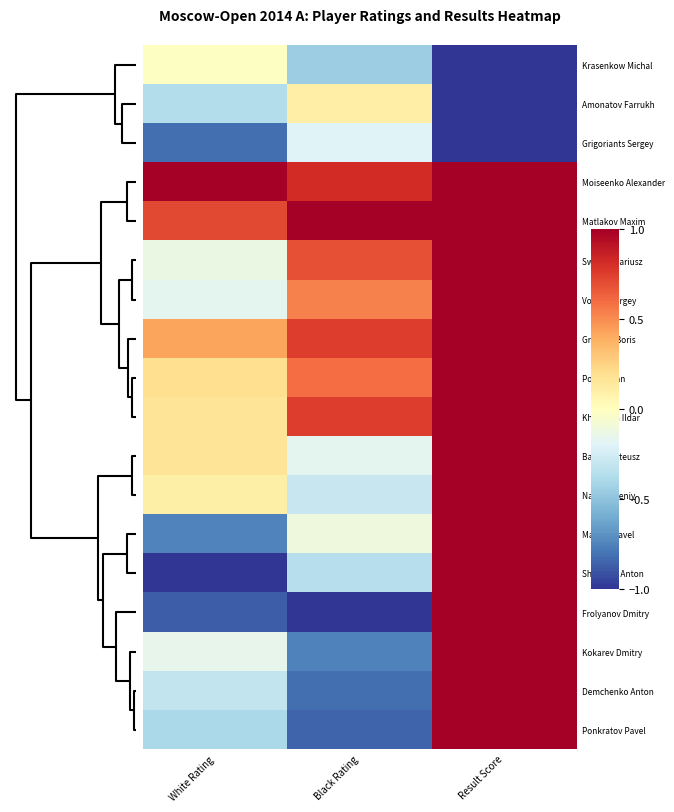

Reading left to right, transcribe all the data shown in this chart.

Krasenkow Michal: White Rating=-0.0	Black Rating=-0.4	Result Score=-1.0
Amonatov Farrukh: White Rating=-0.4	Black Rating=0.1	Result Score=-1.0
Grigoriants Sergey: White Rating=-0.8	Black Rating=-0.2	Result Score=-1.0
Moiseenko Alexander: White Rating=1.0	Black Rating=0.8	Result Score=1.0
Matlakov Maxim: White Rating=0.7	Black Rating=1.0	Result Score=1.0
Swiercz Dariusz: White Rating=-0.1	Black Rating=0.7	Result Score=1.0
Volkov Sergey: White Rating=-0.2	Black Rating=0.5	Result Score=1.0
Grachev Boris: White Rating=0.4	Black Rating=0.8	Result Score=1.0
Popov Ivan: White Rating=0.2	Black Rating=0.6	Result Score=1.0
Khairullin Ildar: White Rating=0.2	Black Rating=0.8	Result Score=1.0
Bartel Mateusz: White Rating=0.2	Black Rating=-0.2	Result Score=1.0
Najer Evgeniy: White Rating=0.1	Black Rating=-0.3	Result Score=1.0
Maletin Pavel: White Rating=-0.7	Black Rating=-0.1	Result Score=1.0
Shomoev Anton: White Rating=-1.0	Black Rating=-0.4	Result Score=1.0
Frolyanov Dmitry: White Rating=-0.9	Black Rating=-1.0	Result Score=1.0
Kokarev Dmitry: White Rating=-0.2	Black Rating=-0.8	Result Score=1.0
Demchenko Anton: White Rating=-0.3	Black Rating=-0.8	Result Score=1.0
Ponkratov Pavel: White Rating=-0.4	Black Rating=-0.8	Result Score=1.0